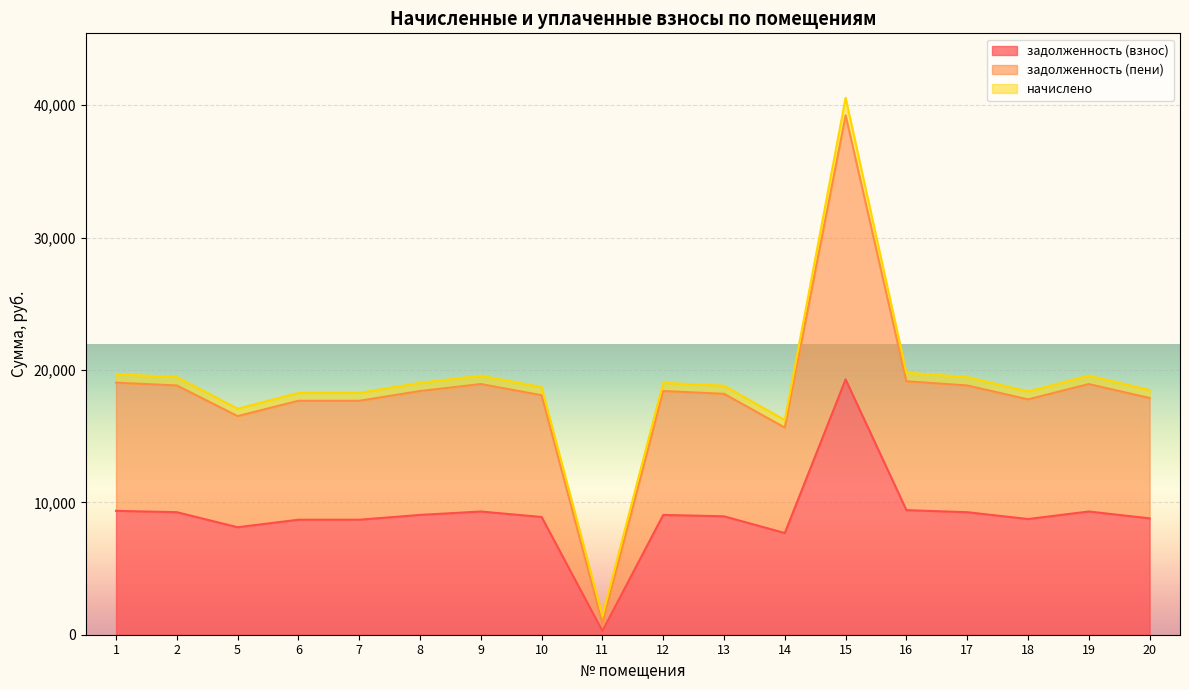

In задолженность (пени), how many points are lower than both neighbors (excluding endpoints)?

4